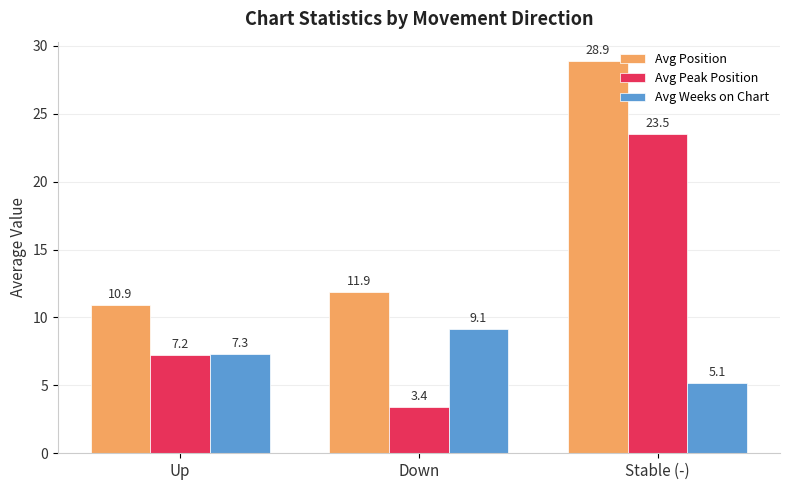

Which series changed the most between Up and Stable (-)?

Avg Position